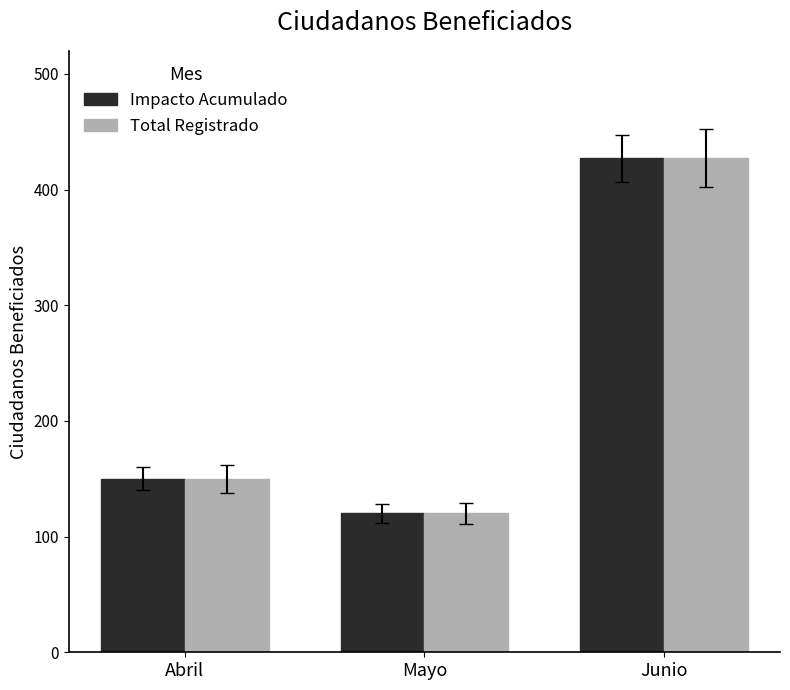

How many data points does each series have?

3